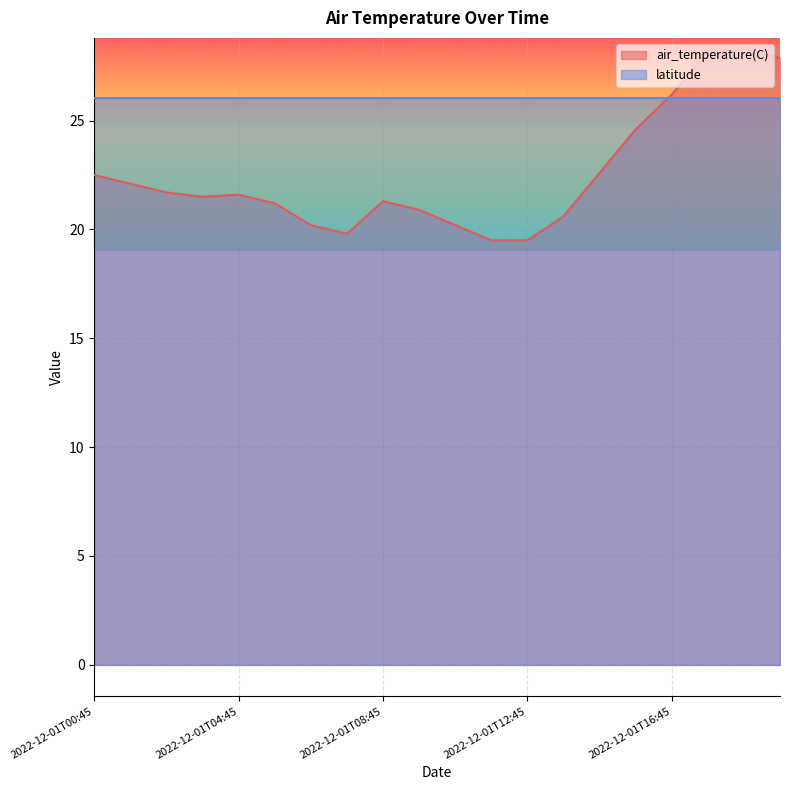

At which label is the value closest to 23?

2022-12-01T14:45